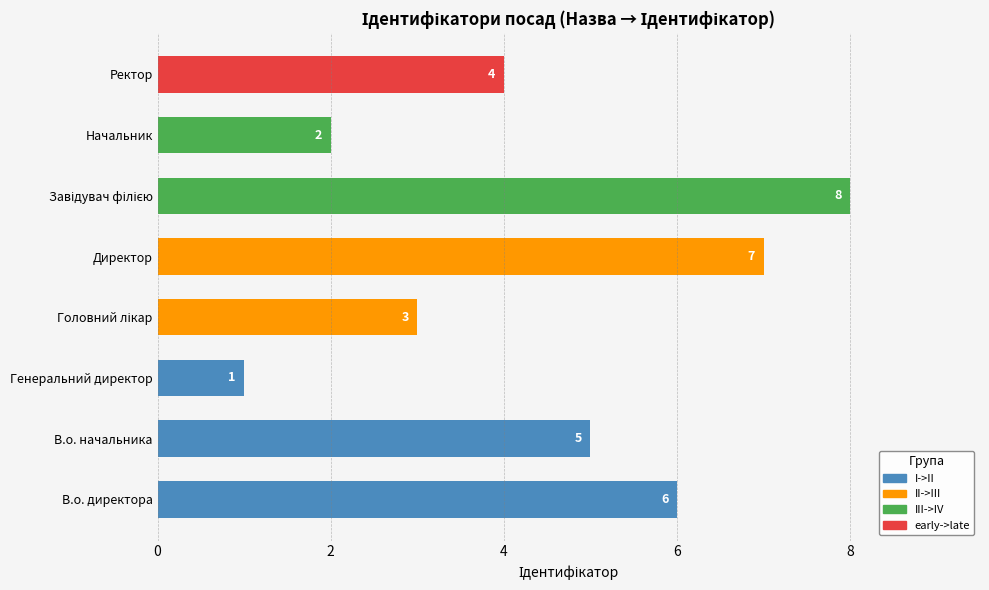

How many data points are less than 5?

4